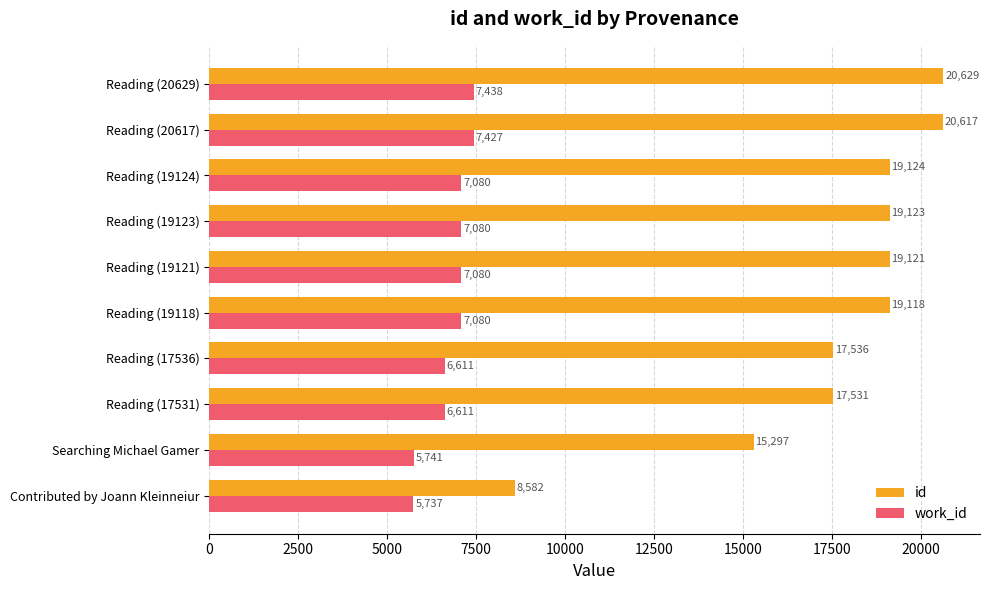

Which series has the widest spread of values?

id